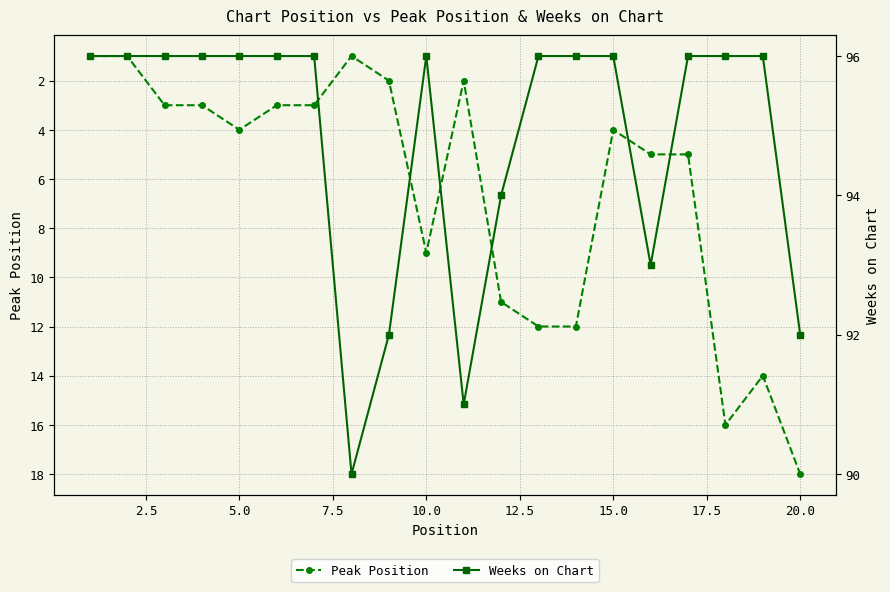

Count the number of data series in this chart.

2